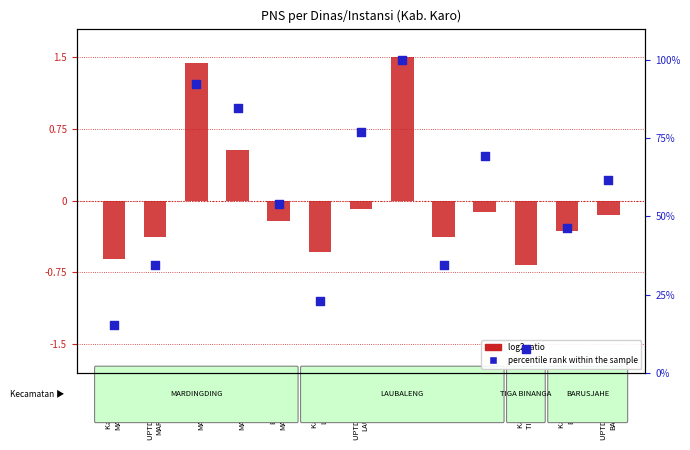

Which series reaches the maximum Y coordinate?

percentile rank within the sample